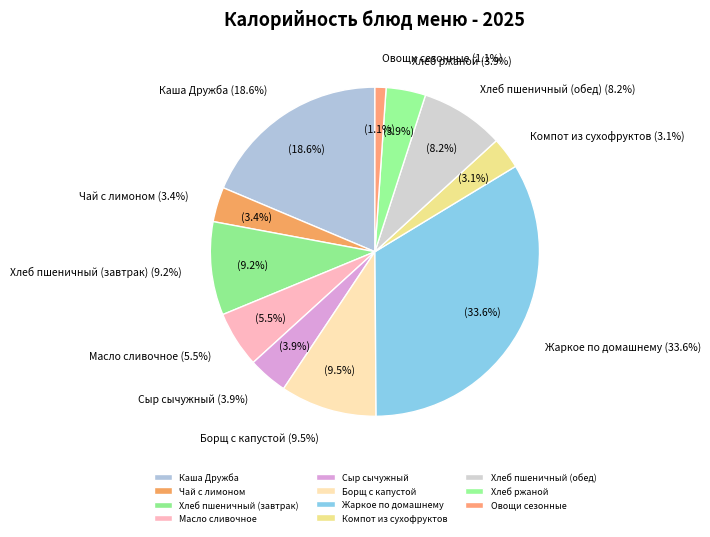

Is it true that Жаркое по домашнему is 23% of the pie?

False